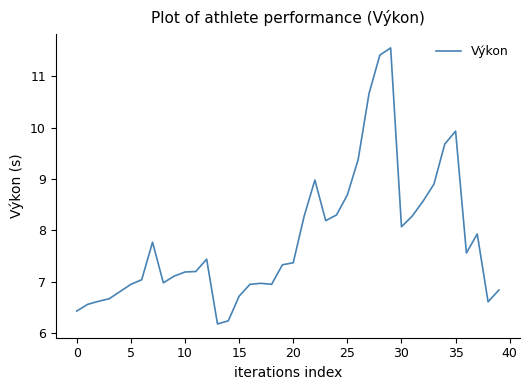

What is the maximum value shown in the chart?

11.6